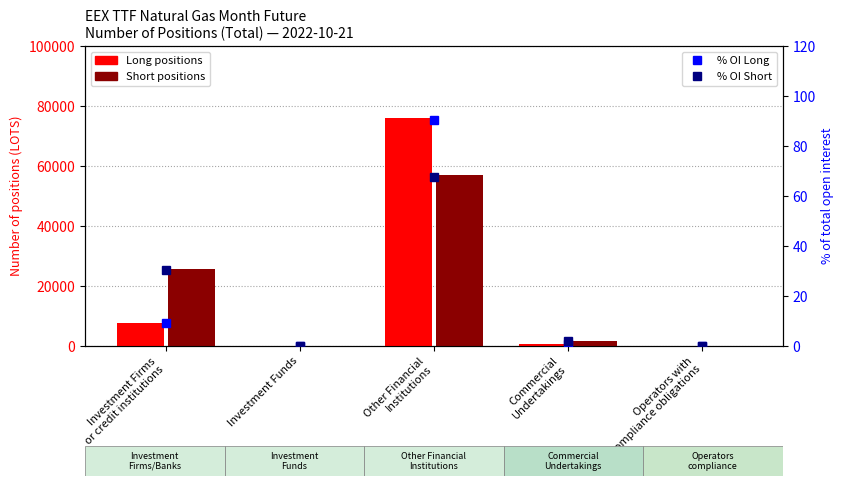

At which label does Long first exceed 535?

Investment Firms
or credit institutions